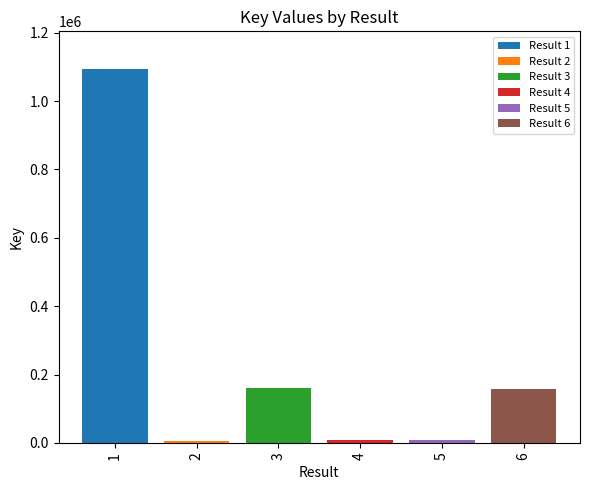

Which series has the widest spread of values?

Result 1